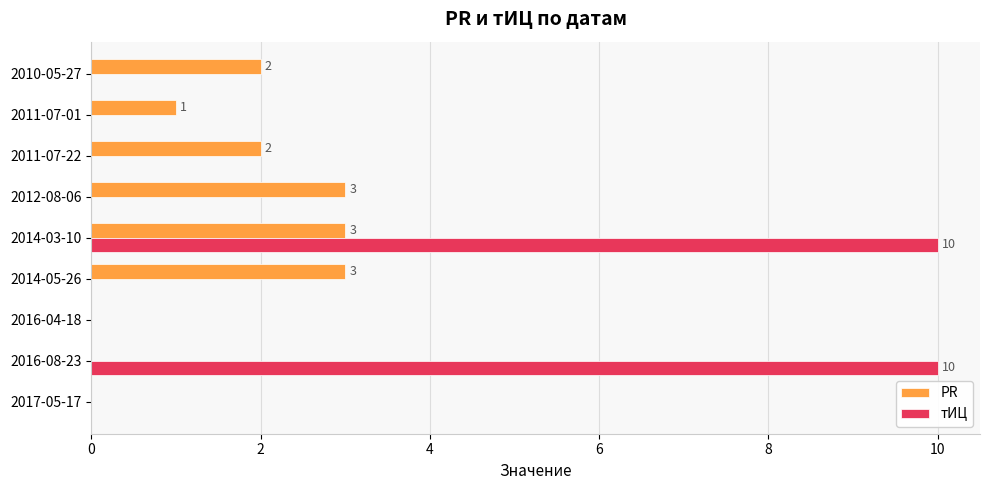

Between 2016-08-23 and 2010-05-27, which series saw the biggest shift?

тИЦ